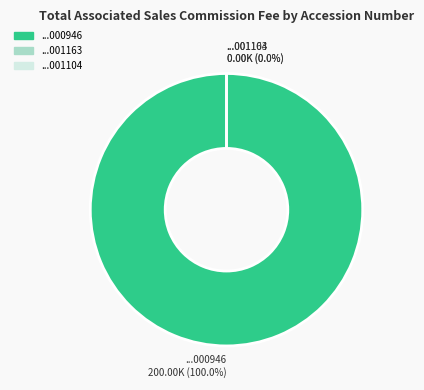

The 0001553350-21-001163 slice represents 0% of the pie. True or false?

True